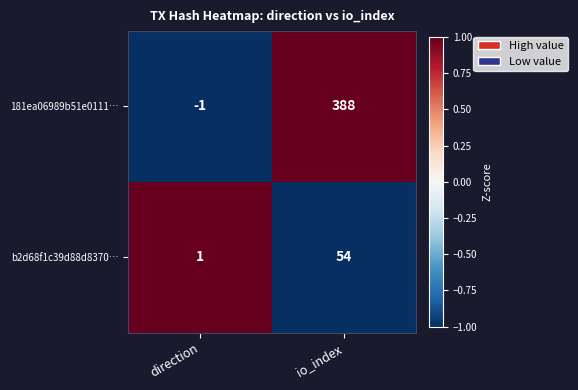

Which series changed the most between direction and io_index?

181ea06989b51e0111…